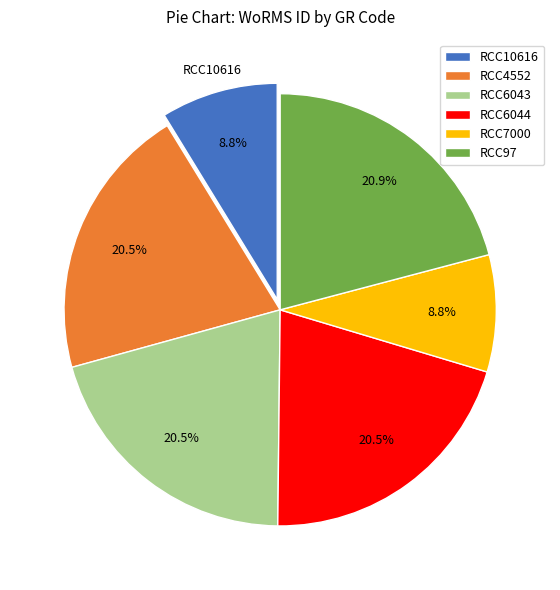

What is the ratio of the value at RCC6044 to the value at RCC97?

1.0